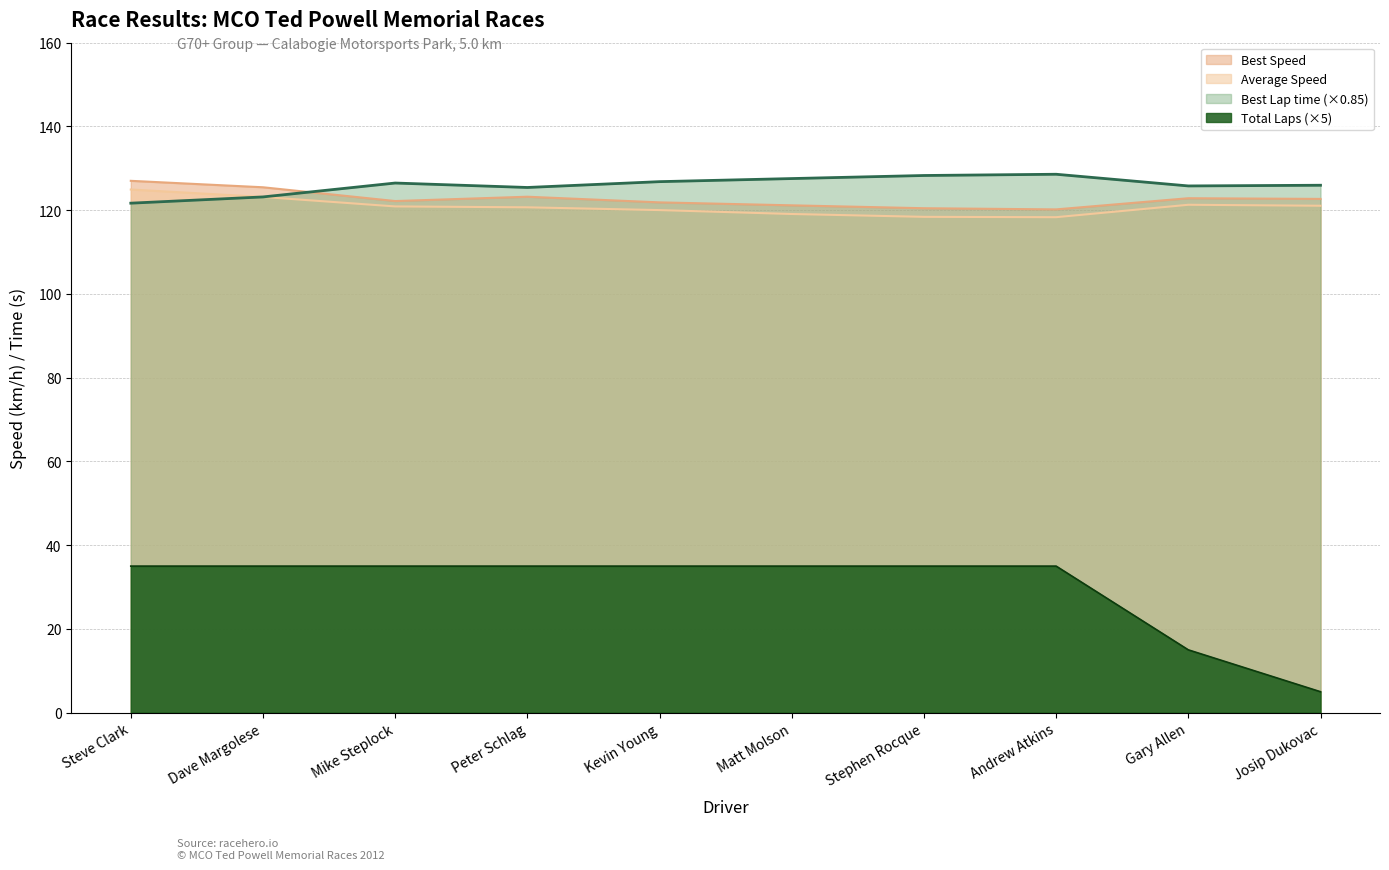

How many lines are shown in the chart?

4